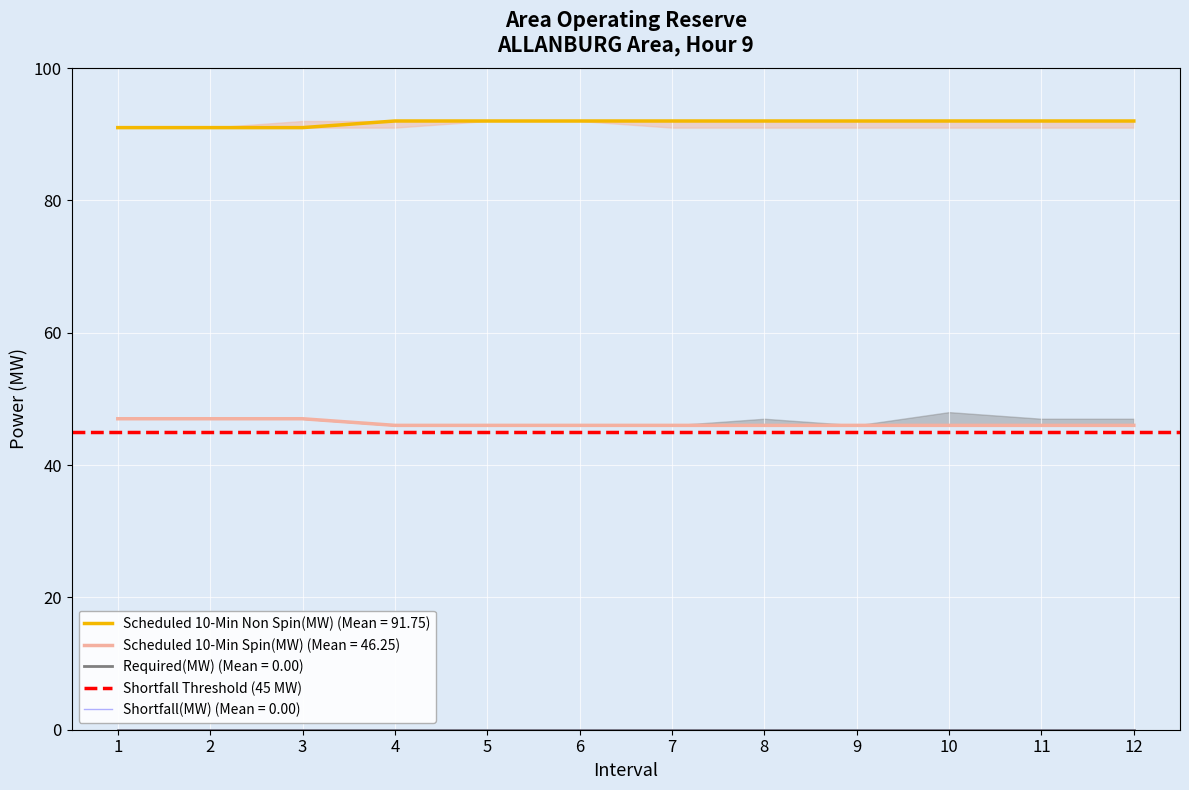

Reading left to right, list all the values displayed in this chart.

Scheduled 10-Min Non Spin(MW): 91	91	91	92	92	92	92	92	92	92	92	92
Scheduled 10-Min Spin(MW): 47	47	47	46	46	46	46	46	46	46	46	46